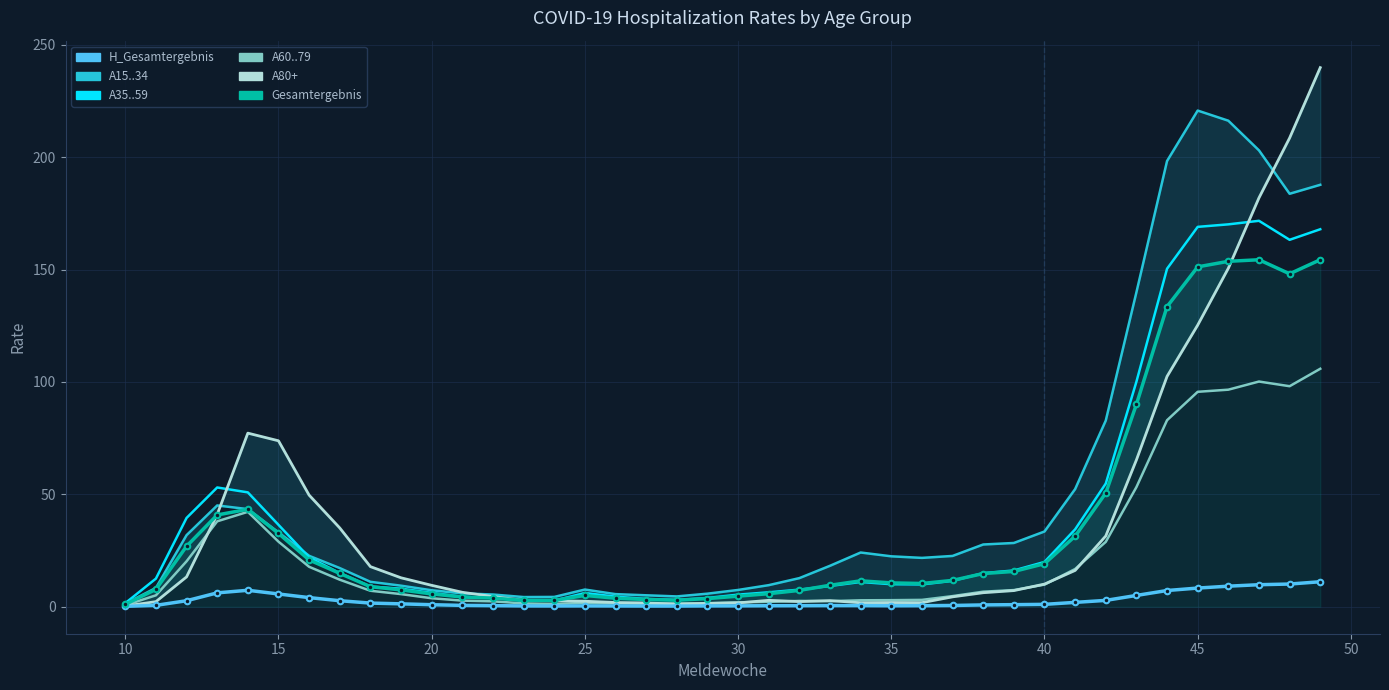

What are all the series names shown in the legend?

H_Gesamtergebnis, A15..34, A35..59, A60..79, A80+, Gesamtergebnis